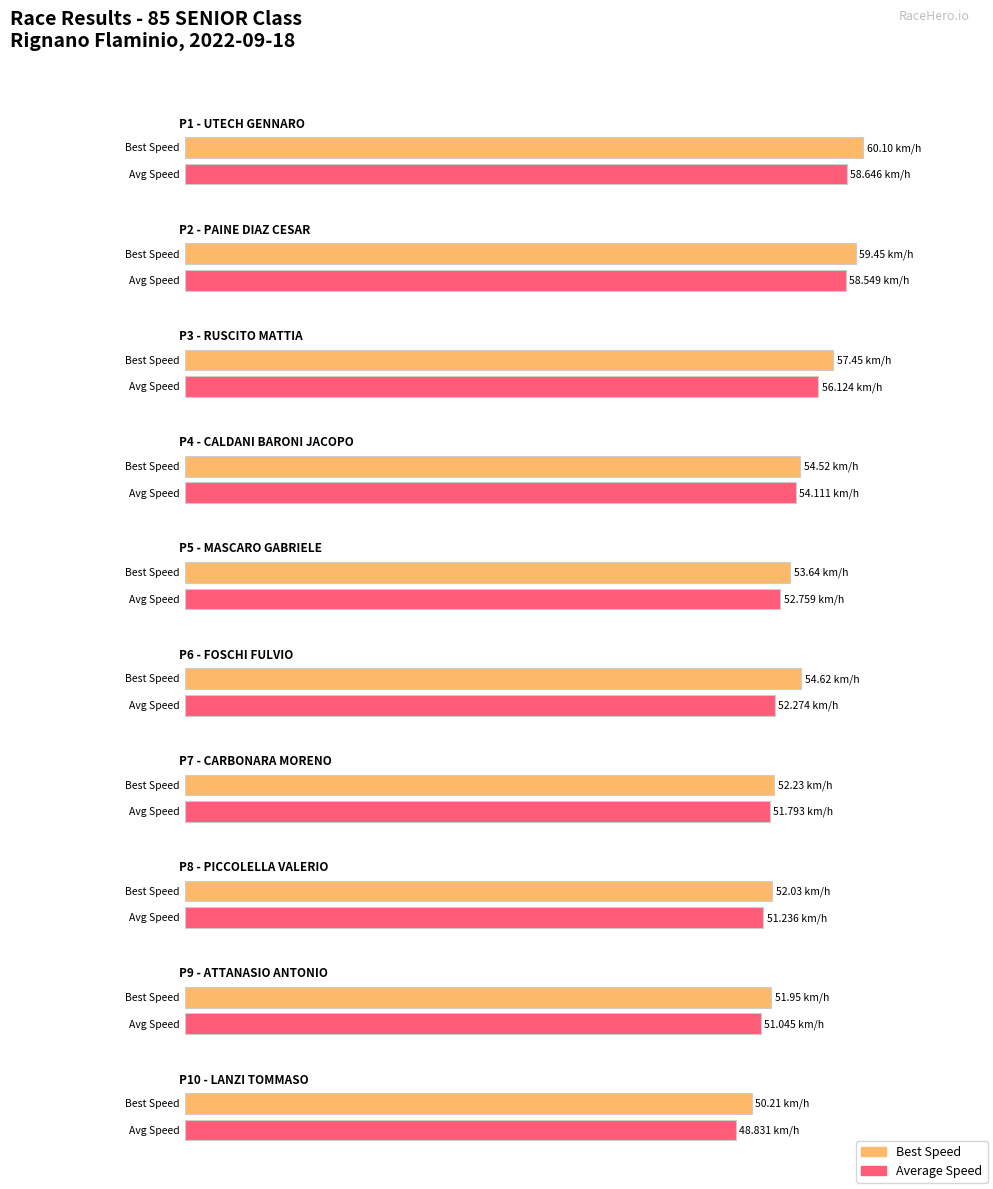

Are the bars grouped side by side (vs. stacked)?

Yes